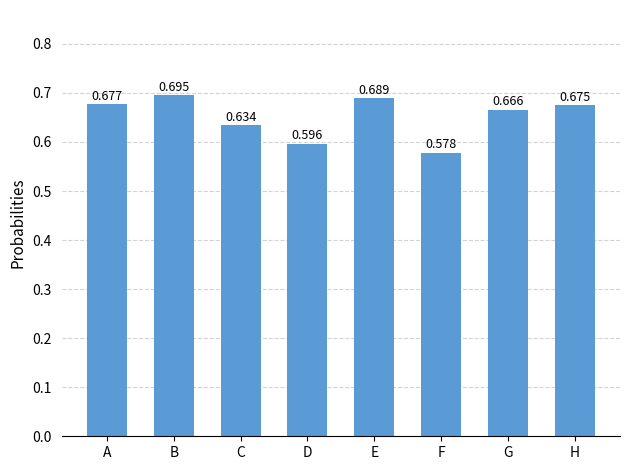

Between H and E, which is larger?

E